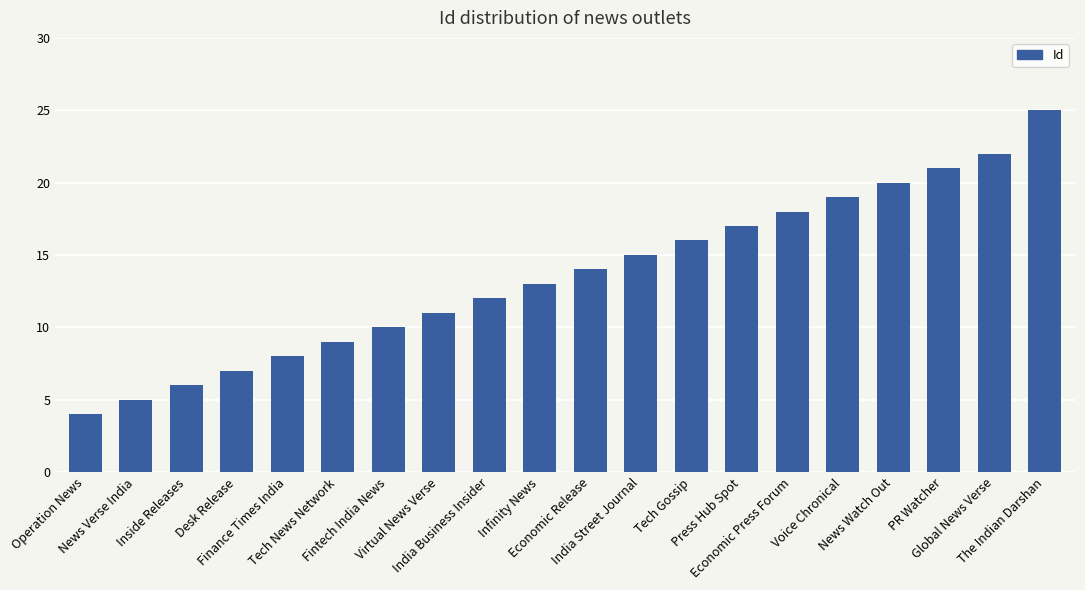

How many values are below 14?

10